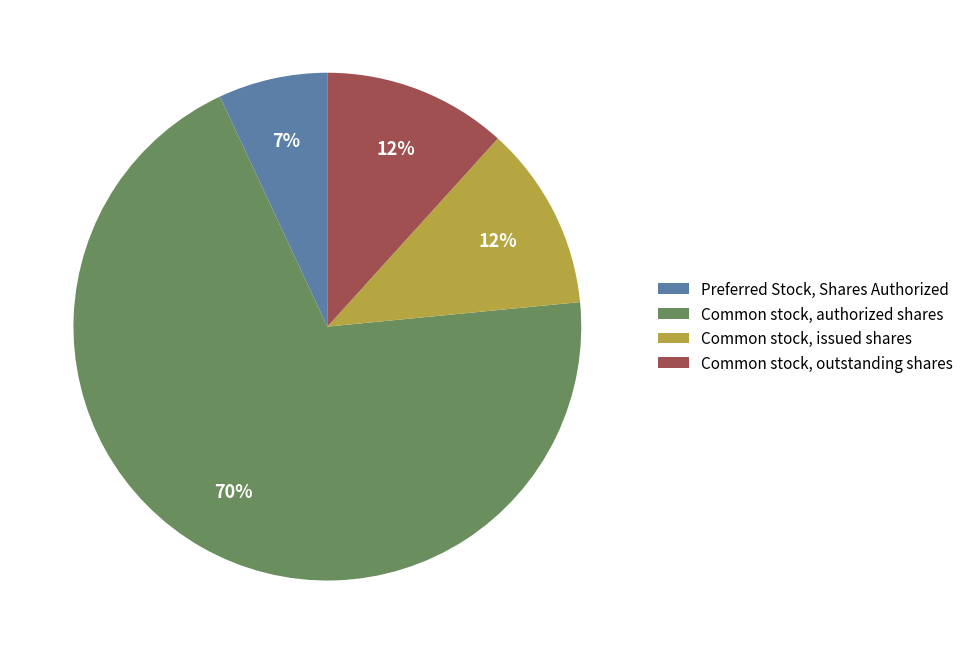

To the nearest percent, what is the average slice percentage?

25%